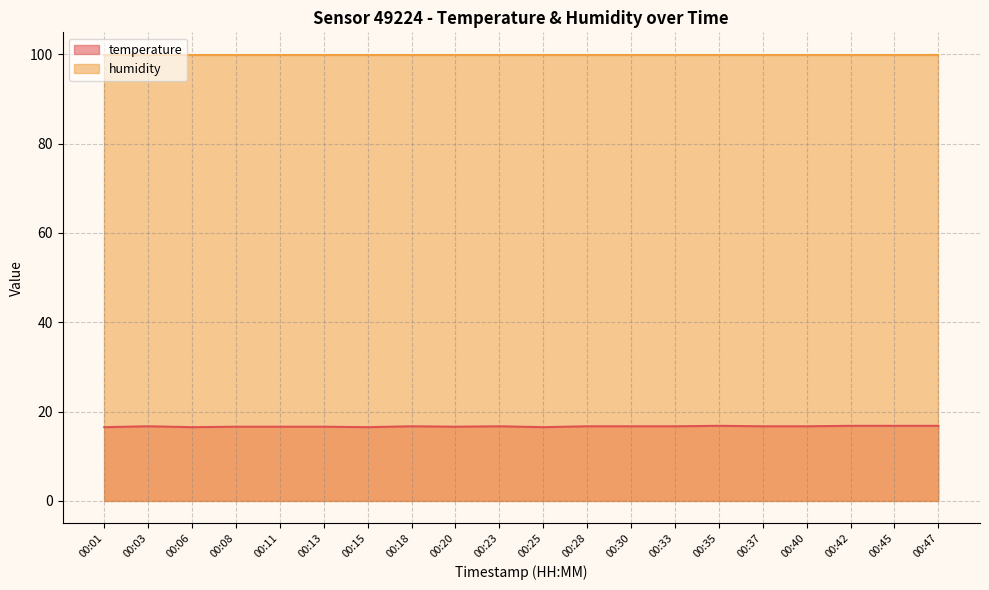

What is the average value?

16.7